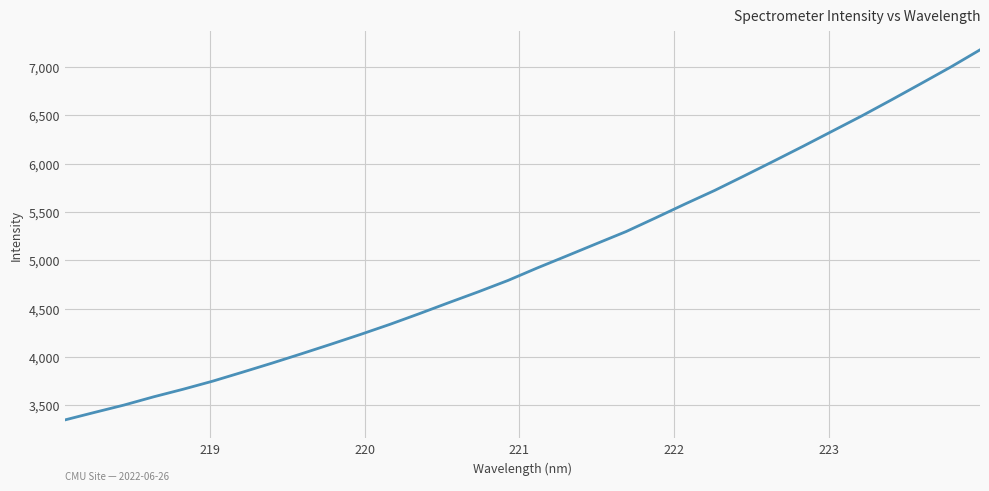

Reading left to right, what are all the values shown in this chart?

3348.3	3425.9	3502.1	3587.1	3665.7	3749.2	3841.2	3935.0	4031.9	4130.9	4232.1	4336.8	4447.8	4561.9	4674.0	4791.0	4921.4	5045.9	5171.7	5296.5	5438.1	5581.9	5721.8	5872.0	6024.5	6178.9	6336.8	6494.6	6659.5	6827.6	6997.3	7176.4